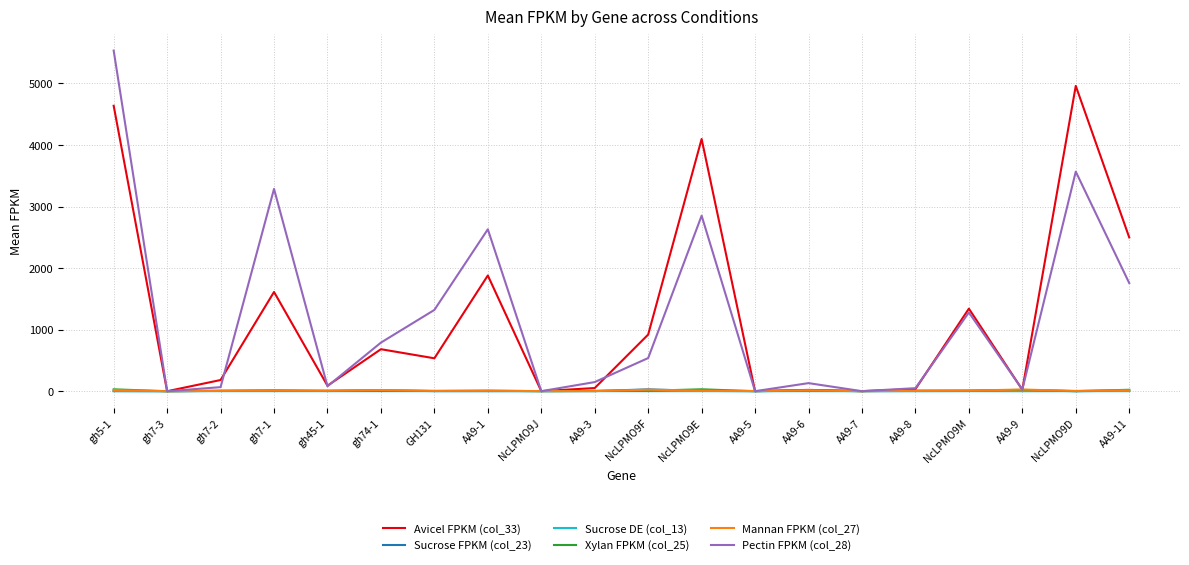

Which series has the largest range (max minus min)?

Pectin FPKM (col_28)